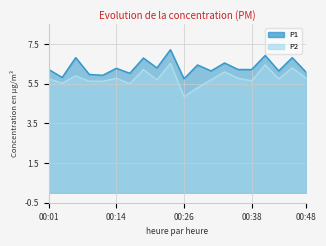

List the labels in order of P2 value, largest first.

00:24, 00:41, 00:45, 00:19, 00:33, 00:06, 00:48, 00:14, 00:36, 00:01, 00:43, 00:21, 00:31, 00:38, 00:09, 00:11, 00:04, 00:16, 00:28, 00:26